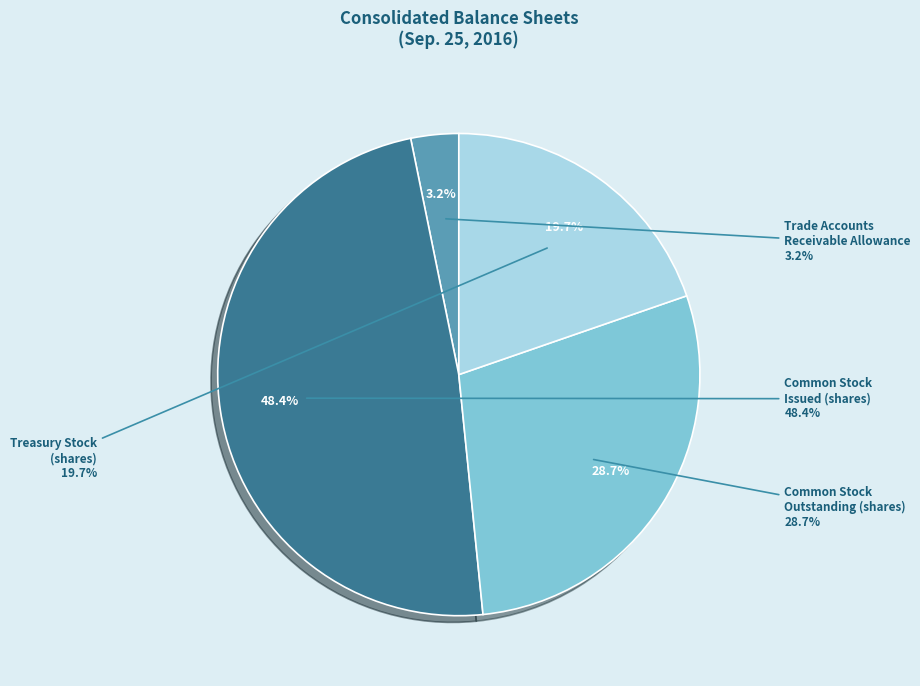

What is the largest slice in the pie chart?

Common Stock
Issued (shares)